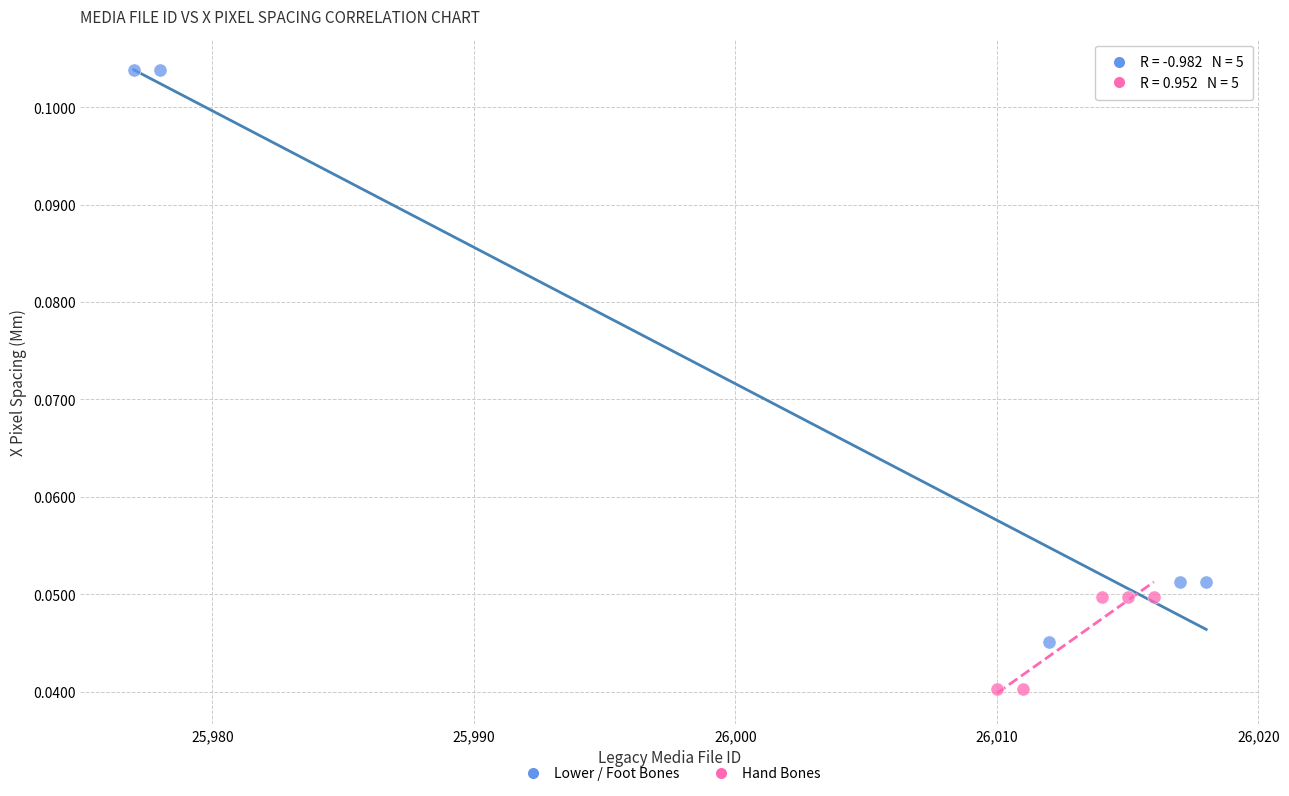

Which series reaches the maximum Y coordinate?

Lower / Foot Bones